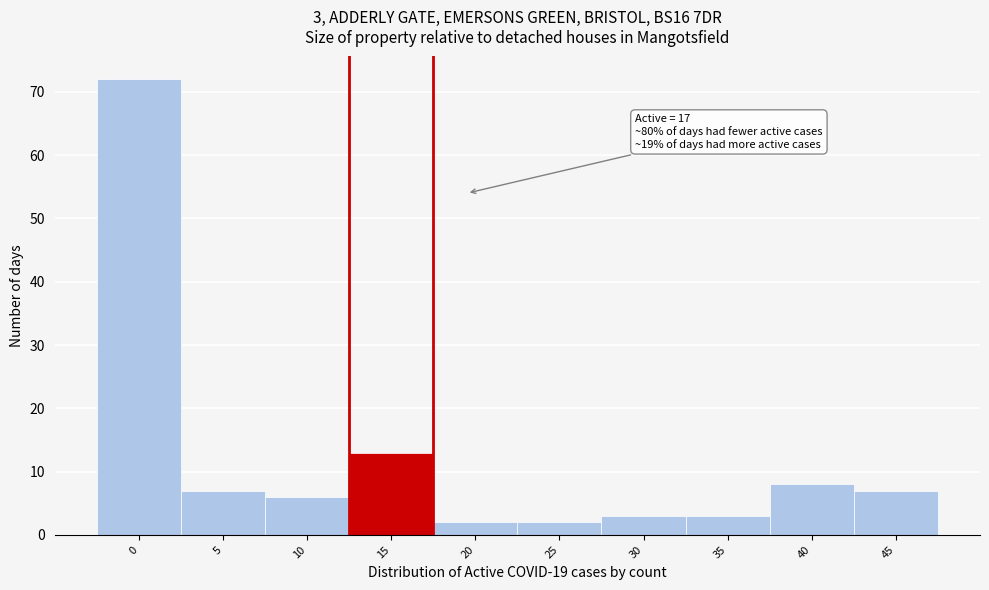

Reading right to left, what are all the values shown in this chart?

7	8	3	3	2	2	13	6	7	72